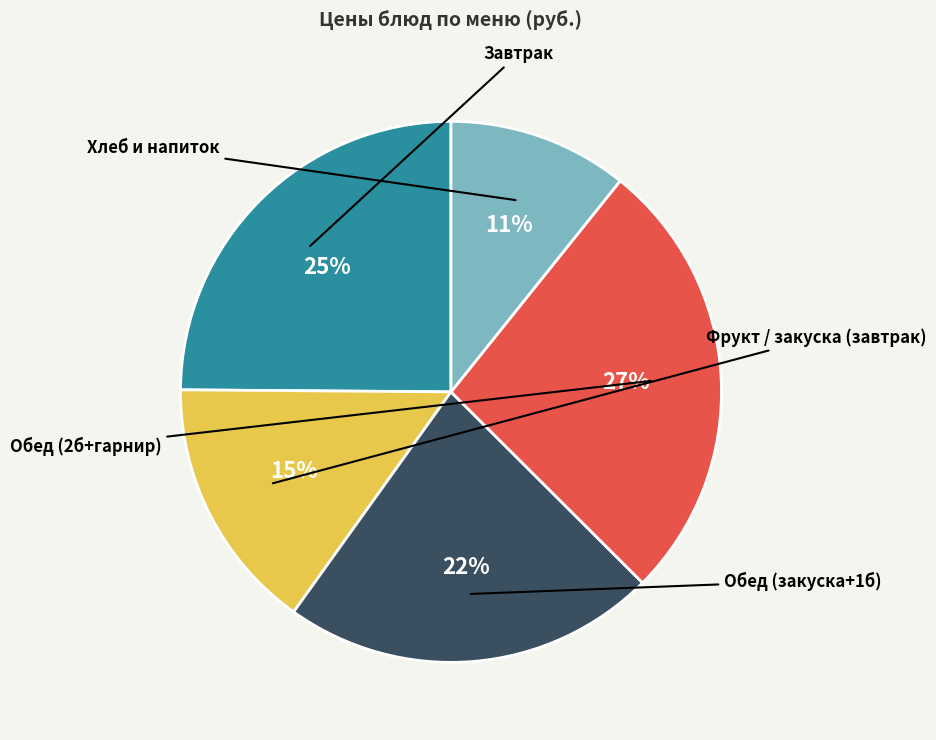

Is there a majority slice in this chart?

No